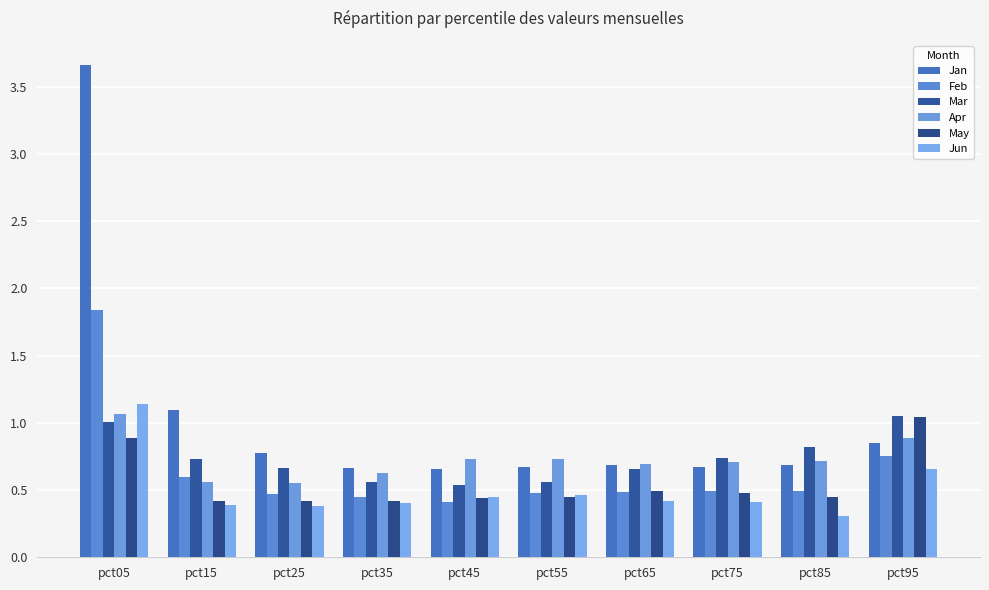

Reading left to right, what are all the values shown in this chart?

Jan: pct05=3.7	pct15=1.1	pct25=0.8	pct35=0.7	pct45=0.7	pct55=0.7	pct65=0.7	pct75=0.7	pct85=0.7	pct95=0.8
Feb: pct05=1.8	pct15=0.6	pct25=0.5	pct35=0.4	pct45=0.4	pct55=0.5	pct65=0.5	pct75=0.5	pct85=0.5	pct95=0.8
Mar: pct05=1.0	pct15=0.7	pct25=0.7	pct35=0.6	pct45=0.5	pct55=0.6	pct65=0.7	pct75=0.7	pct85=0.8	pct95=1.1
Apr: pct05=1.1	pct15=0.6	pct25=0.6	pct35=0.6	pct45=0.7	pct55=0.7	pct65=0.7	pct75=0.7	pct85=0.7	pct95=0.9
May: pct05=0.9	pct15=0.4	pct25=0.4	pct35=0.4	pct45=0.4	pct55=0.4	pct65=0.5	pct75=0.5	pct85=0.4	pct95=1.0
Jun: pct05=1.1	pct15=0.4	pct25=0.4	pct35=0.4	pct45=0.4	pct55=0.5	pct65=0.4	pct75=0.4	pct85=0.3	pct95=0.7